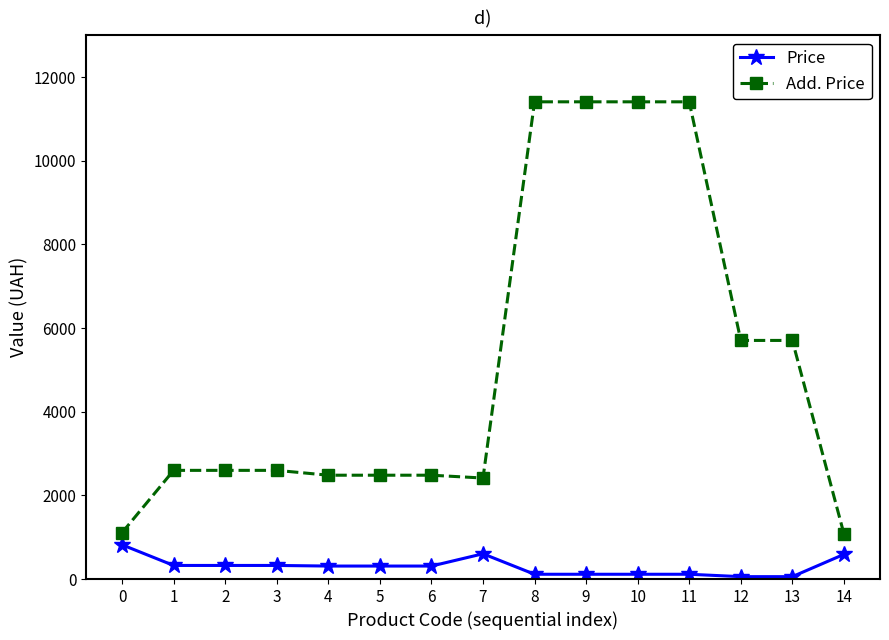

What are all the series names shown in the legend?

Price, Add. Price